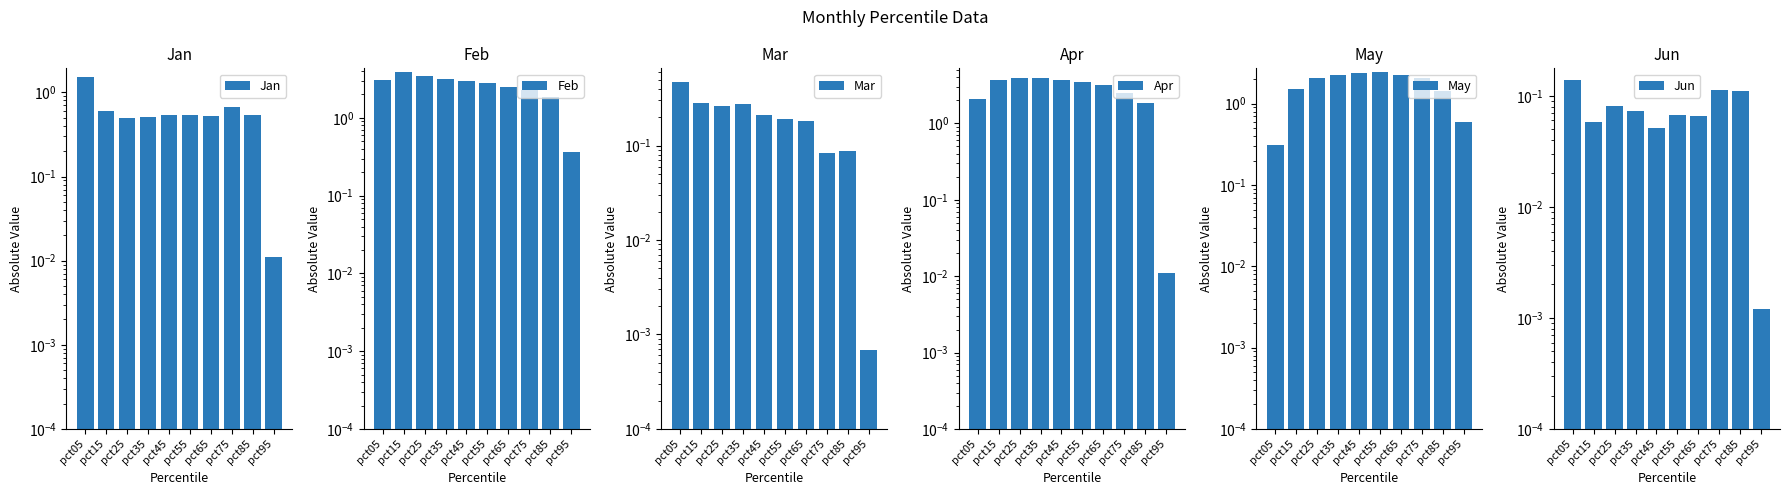

What is the sum of the Apr values at pct45 and pct95?

3.7